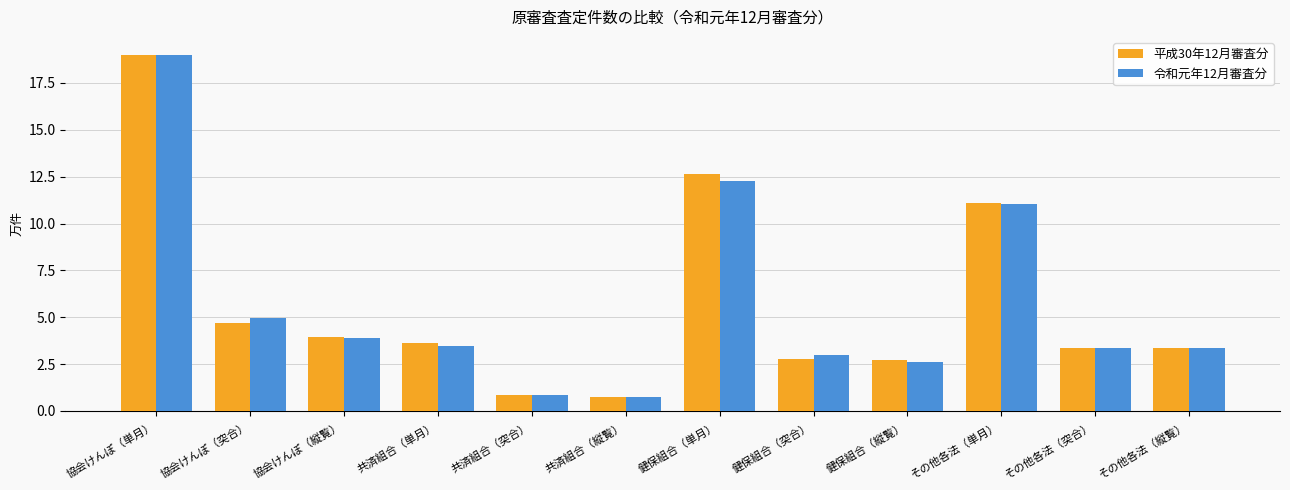

Does the chart contain any negative values?

No